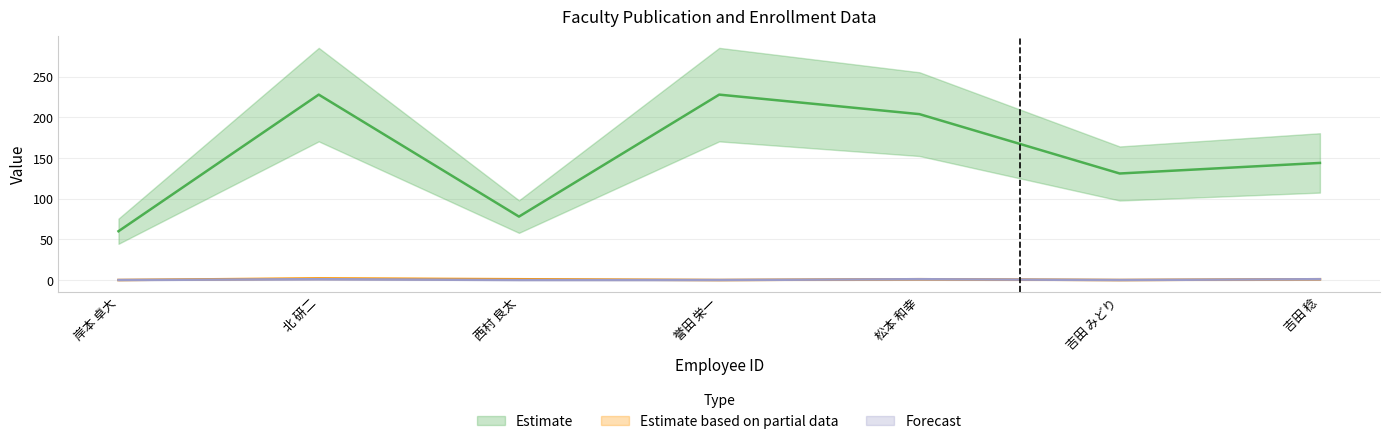

Between 誉田 栄一 and 西村 良太, which is larger?

誉田 栄一